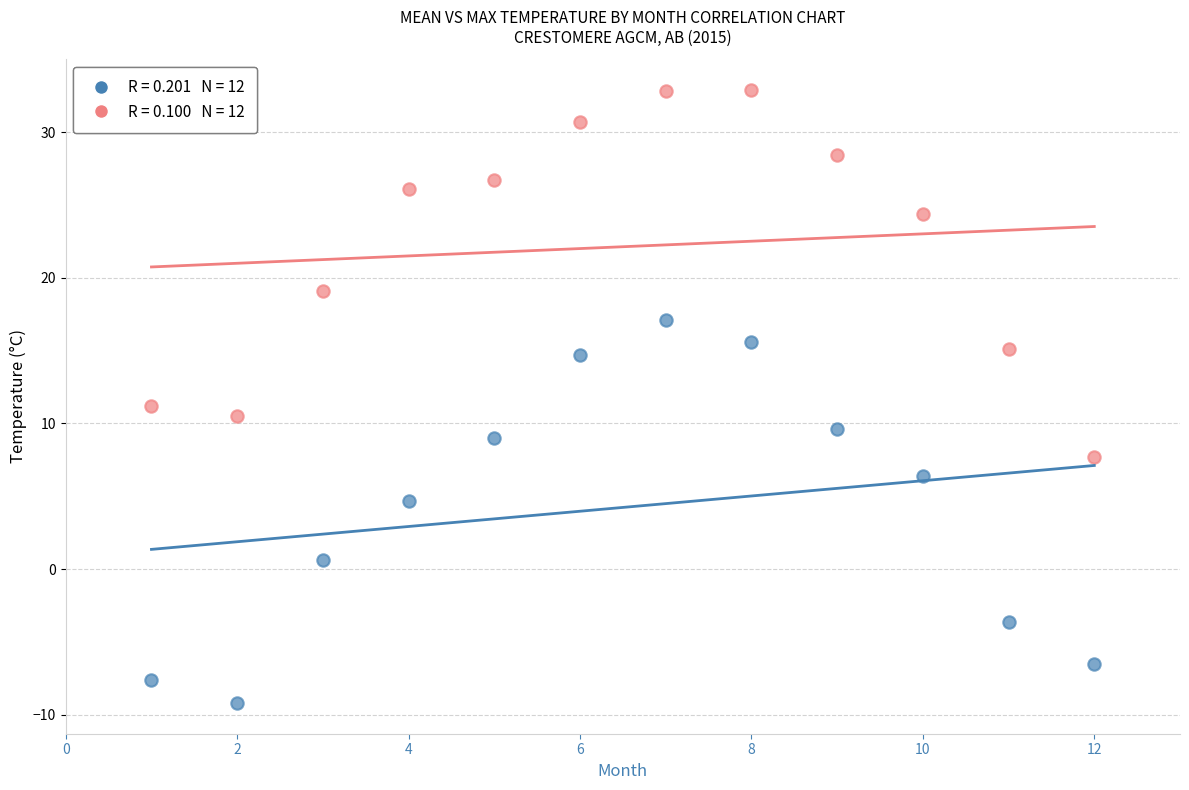

Across all data points, what is the range of Y values (max minus min)?

42.1